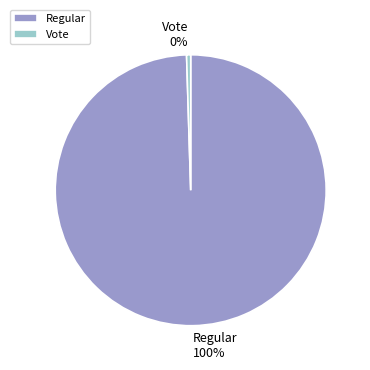

What percentage is the Regular slice, to the nearest percent?

100%